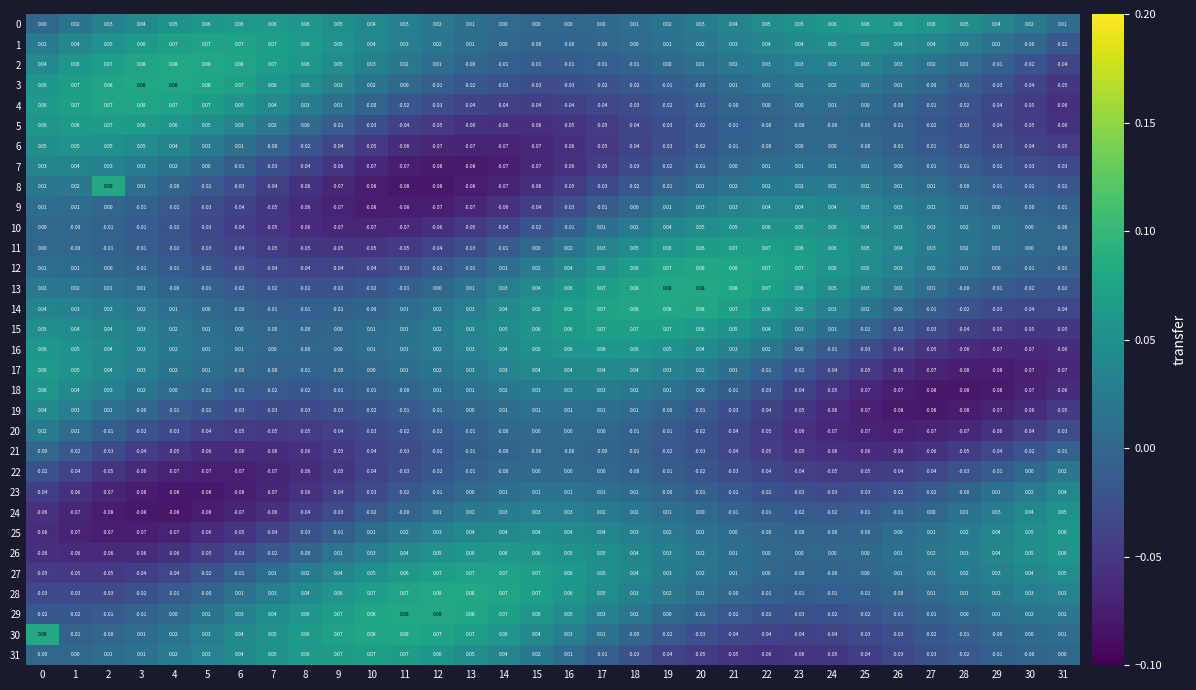

Is the value of 3 at 23 greater than the value of 13 at 8?

Yes